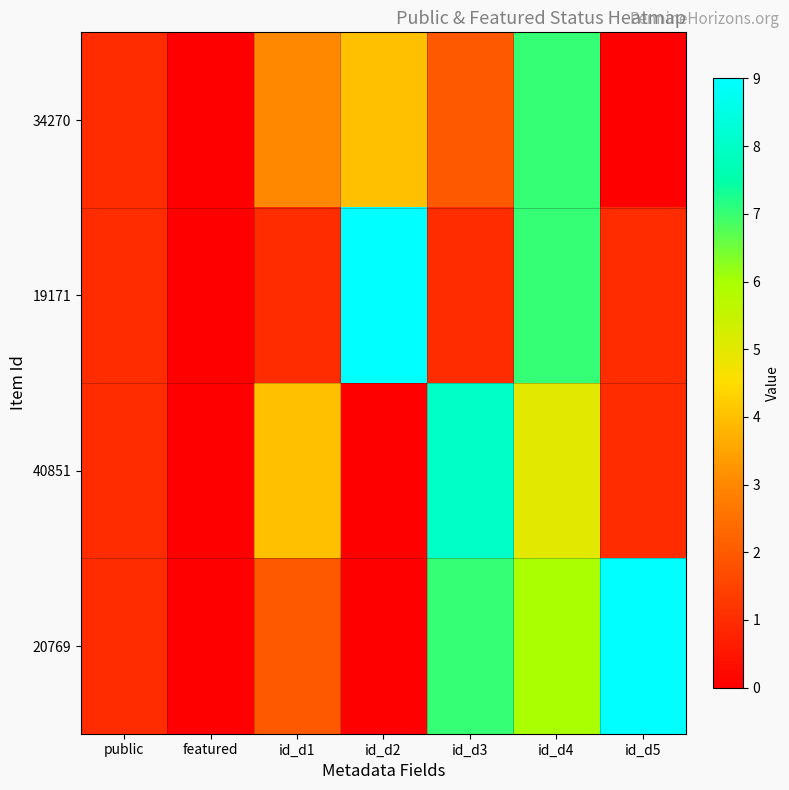

Reading left to right, what are all the values shown in this chart?

34270: public=1	featured=0	id_d1=3	id_d2=4	id_d3=2	id_d4=7	id_d5=0
19171: public=1	featured=0	id_d1=1	id_d2=9	id_d3=1	id_d4=7	id_d5=1
40851: public=1	featured=0	id_d1=4	id_d2=0	id_d3=8	id_d4=5	id_d5=1
20769: public=1	featured=0	id_d1=2	id_d2=0	id_d3=7	id_d4=6	id_d5=9